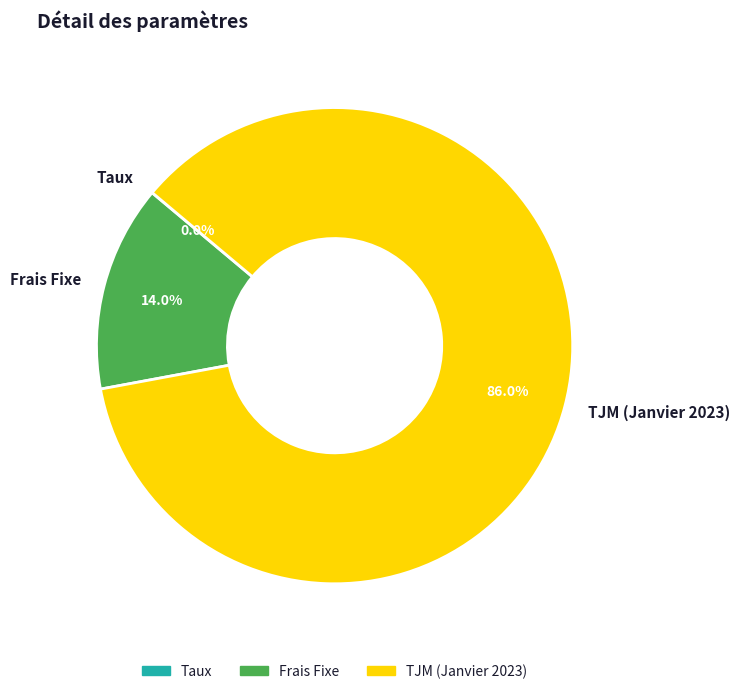

Does TJM (Janvier 2023) represent more than half of the total?

Yes